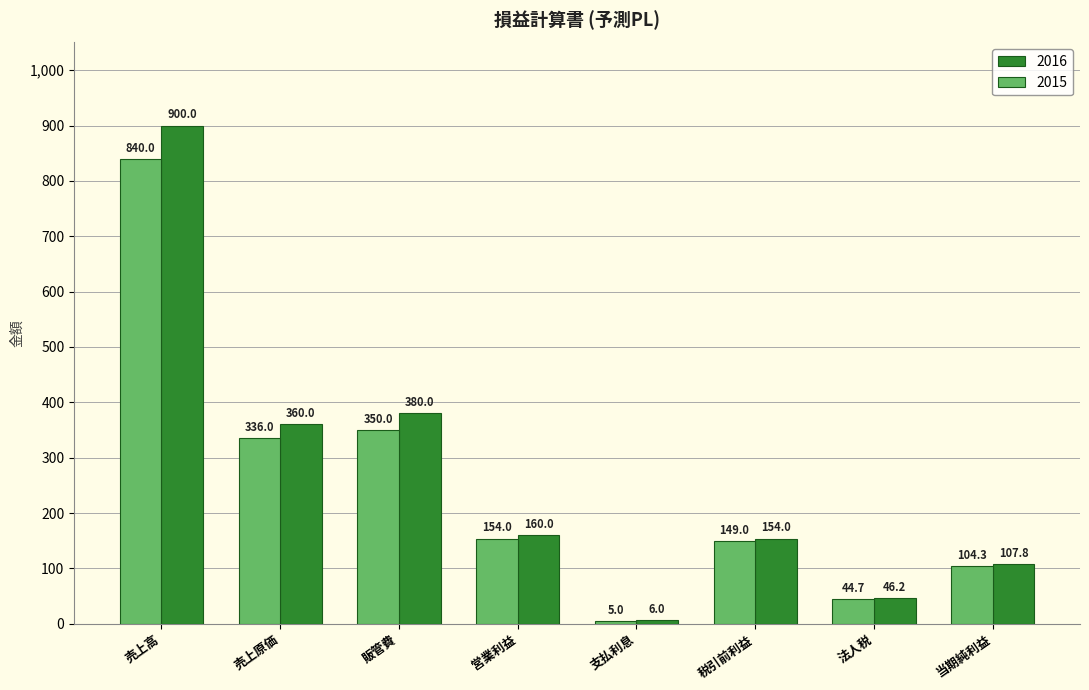

Reading left to right, list all the values displayed in this chart.

2016: 900.0	360.0	380.0	160.0	6.0	154.0	46.2	107.8
2015: 840.0	336.0	350.0	154.0	5.0	149.0	44.7	104.3